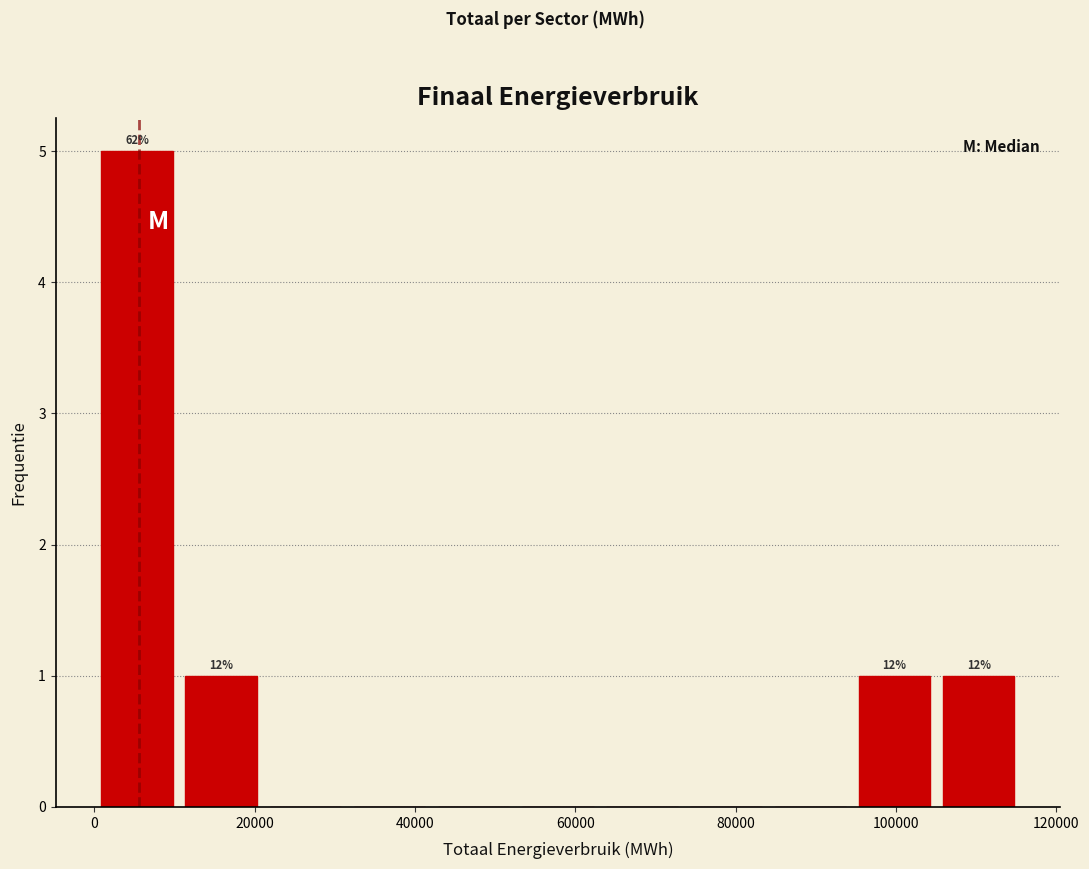

Over which range of the x-axis is the bar tallest?

0 to 12000